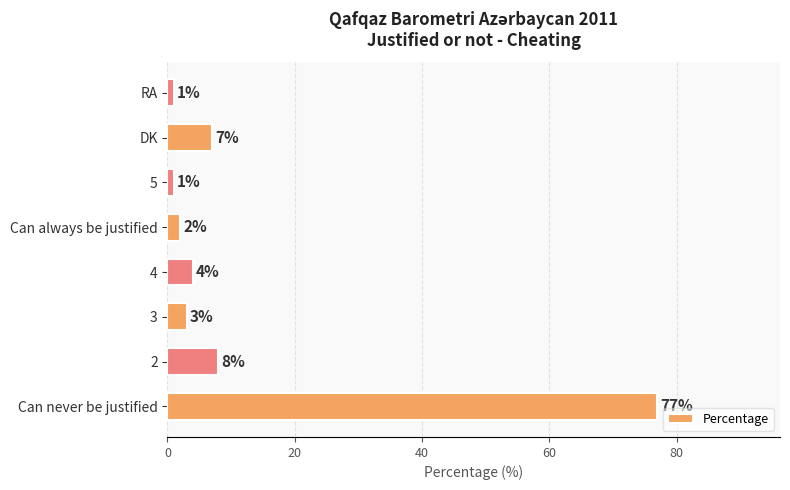

The value at RA is 1. True or false?

True